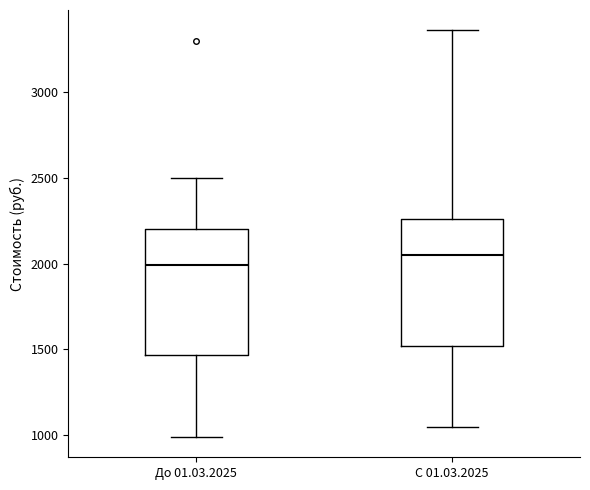

Where is the upper edge of the box for С 01.03.2025 on the y-axis? The values are not printed on the chart, so give them approximately, as read against the axis.

2250